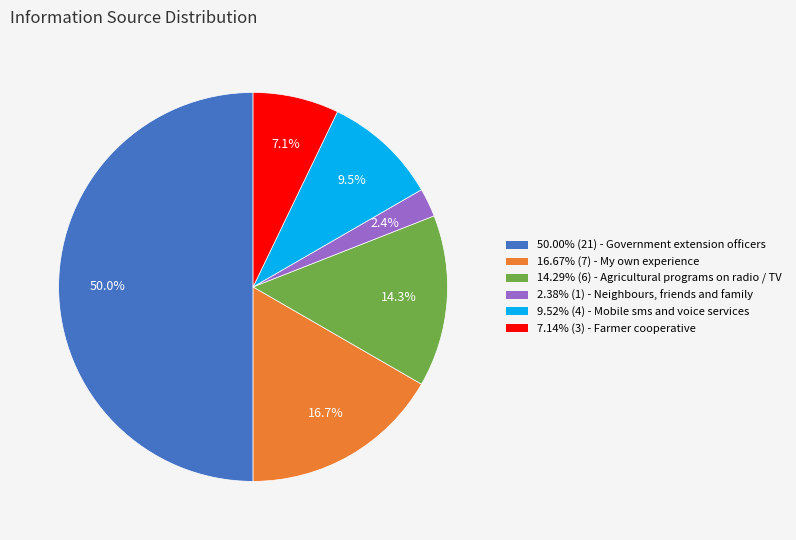

Is the sum of 2.38% (1) - Neighbours, friends and family and 16.67% (7) - My own experience greater than half?

No